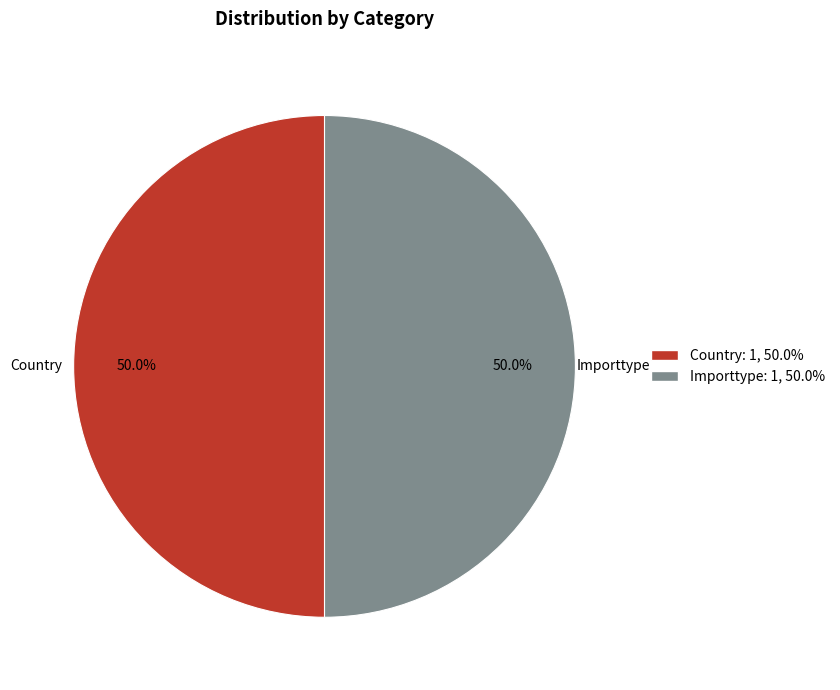

Count the number of slices in the pie.

2